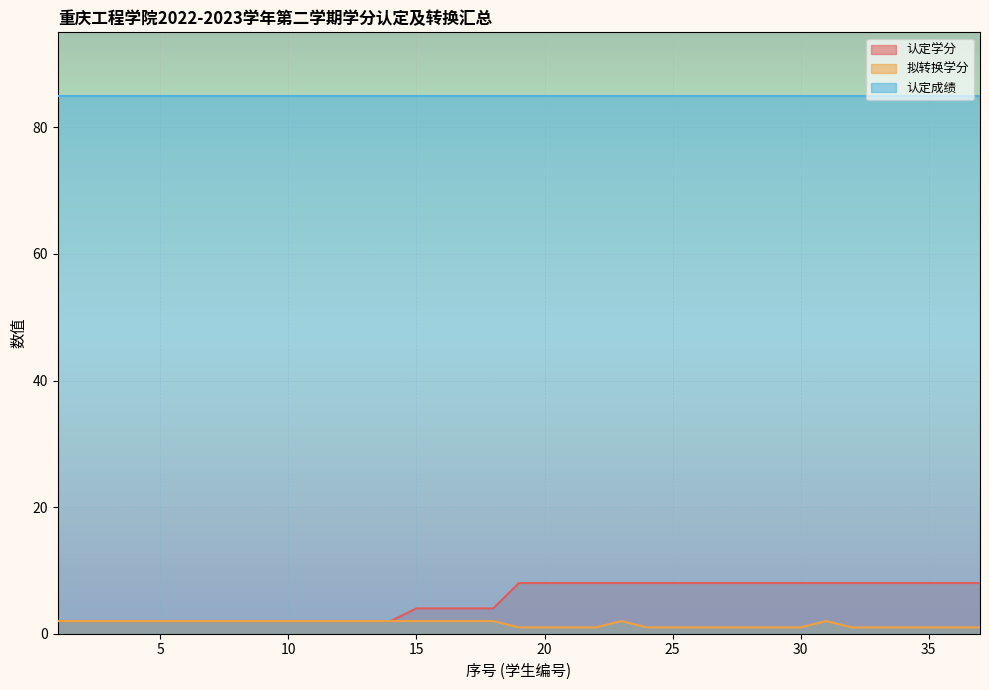

Which series has the widest spread of values?

认定学分